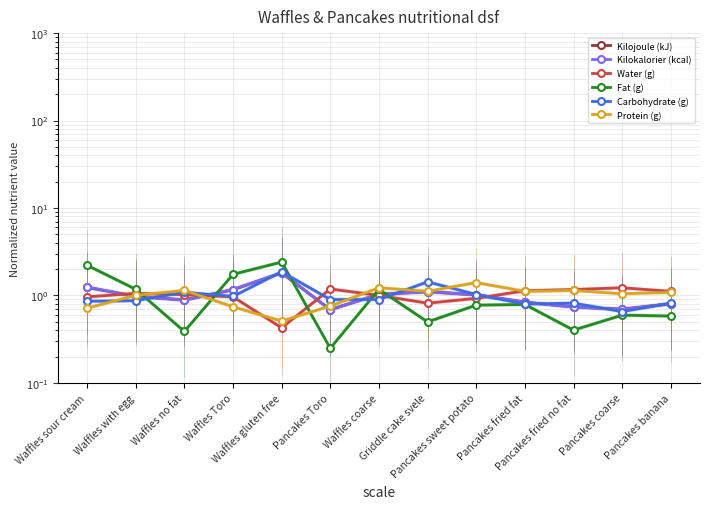

Where do Carbohydrate (g) and Kilokalorier (kcal) first cross each other?

Waffles with egg and Waffles no fat